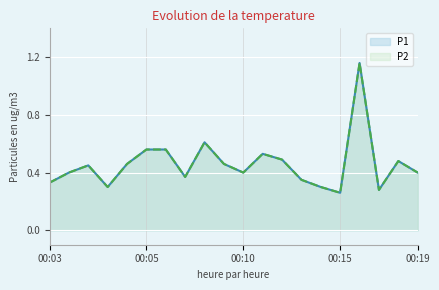

Rank the series by their maximum value, from lowest to highest.

P1, P2